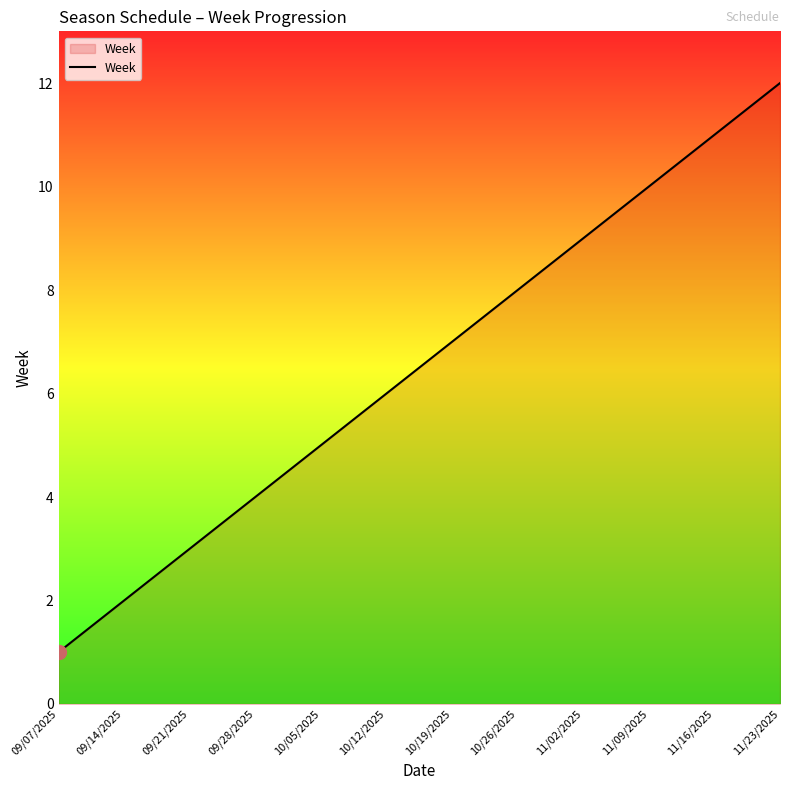

Where is the data nearest to the value 6?

10/12/2025